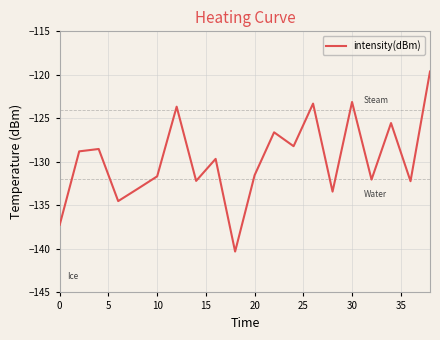

What is the minimum value shown in the chart?

-140.3